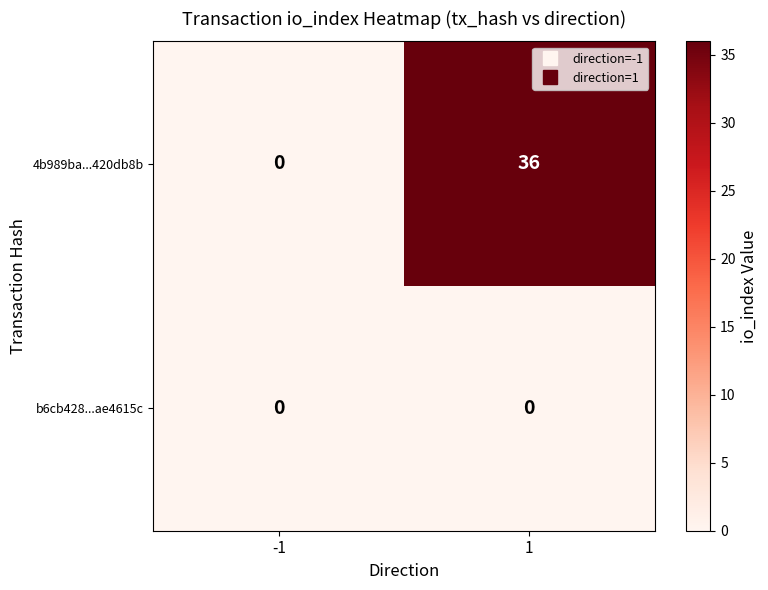

At how many categories does at least one series exceed 26?

1